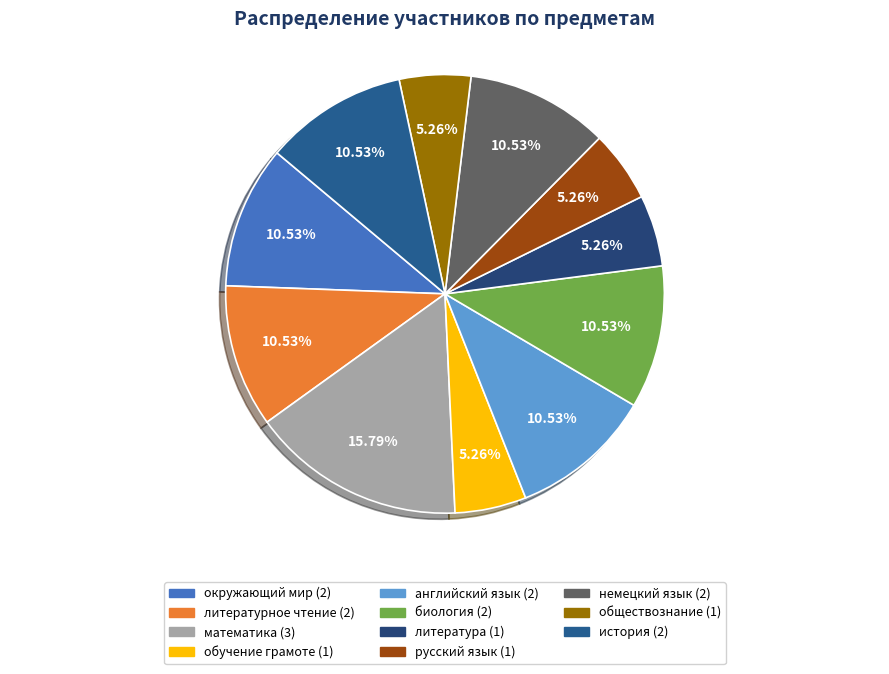

Do обучение грамоте and литературное чтение together represent more than half of the pie?

No